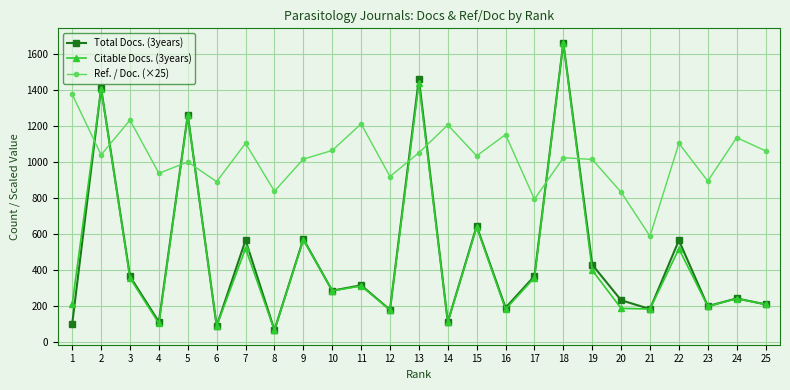

What is the approximate value of Total Docs. (3years) at 19?

431.0